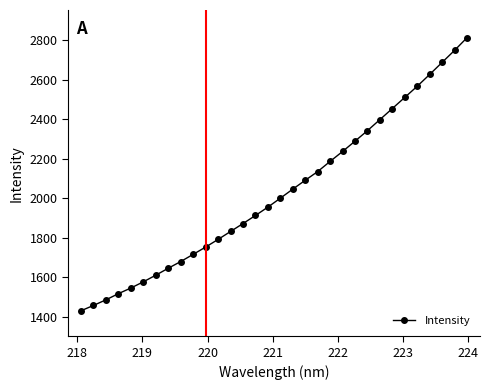

What is the difference between the maximum and minimum values?

1383.2